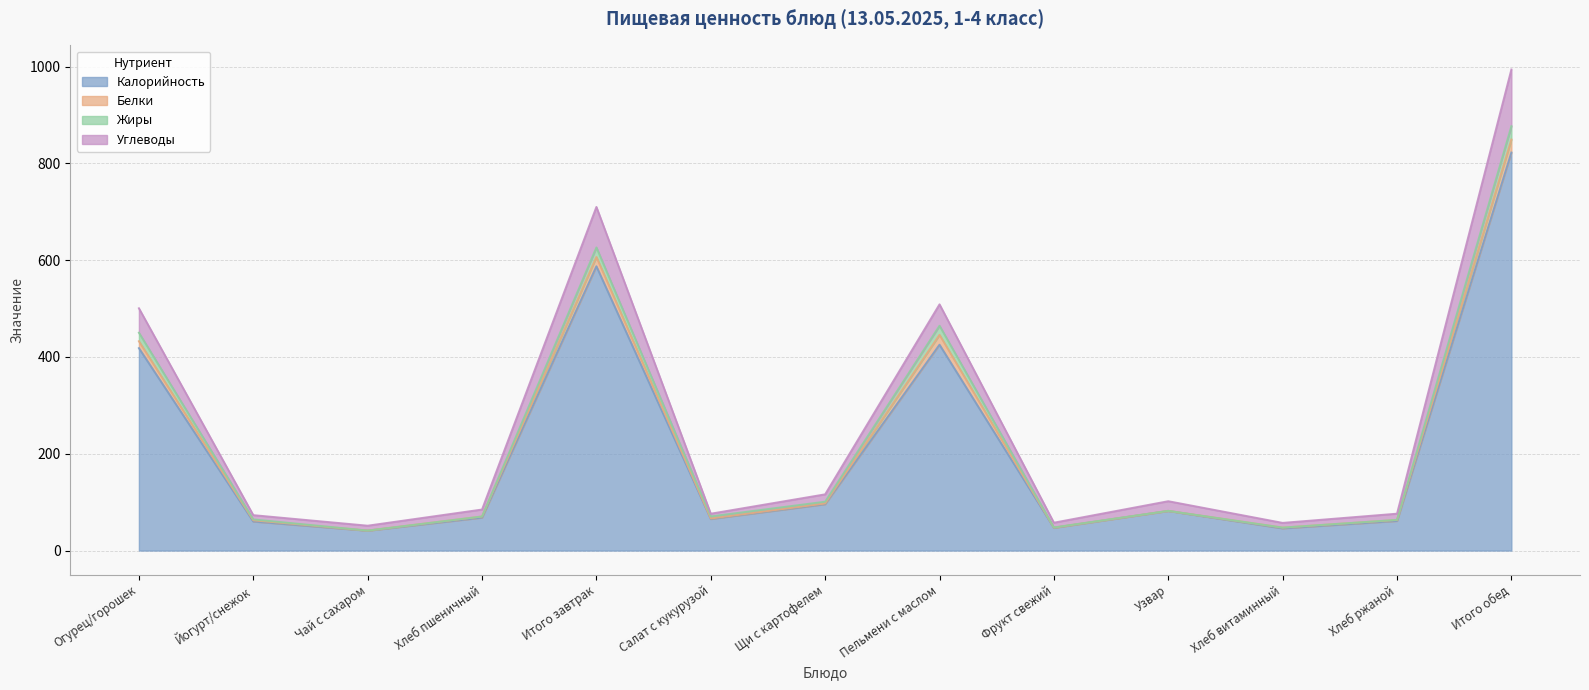

What position from the right is Фрукт свежий?

5